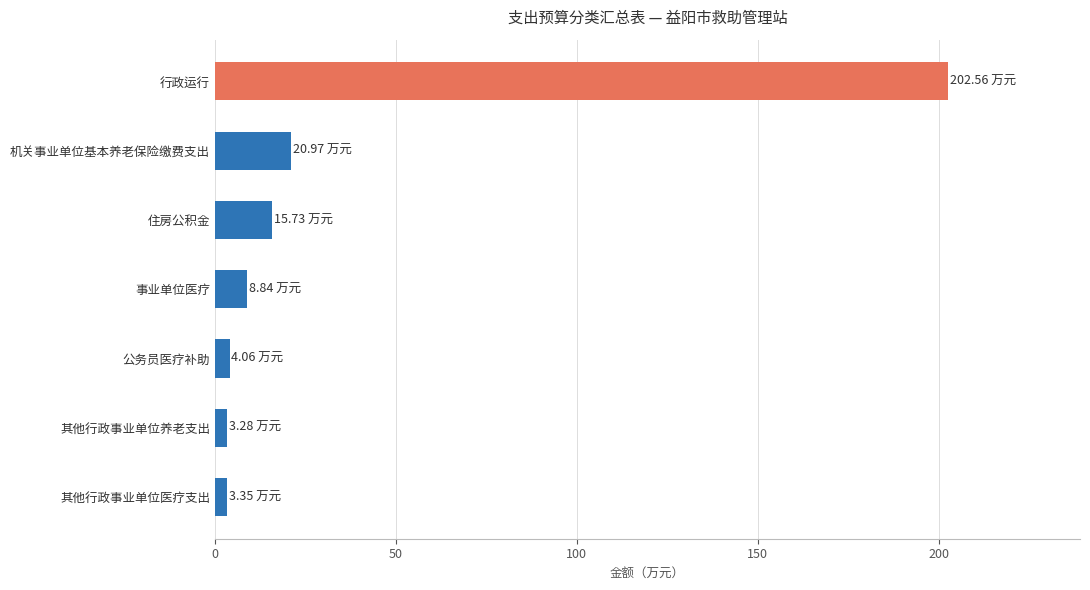

What is the label of the 7th bar from the bottom?

行政运行